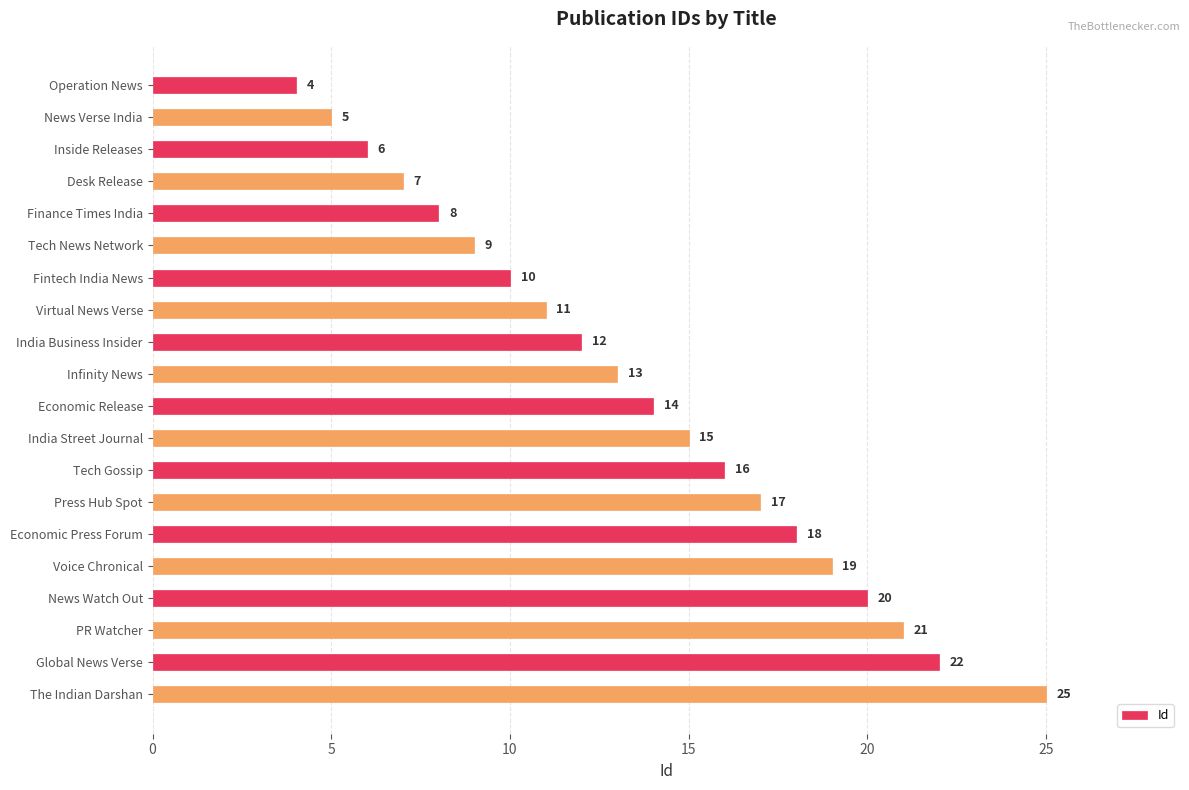

Which has a higher value, Economic Release or Fintech India News?

Economic Release